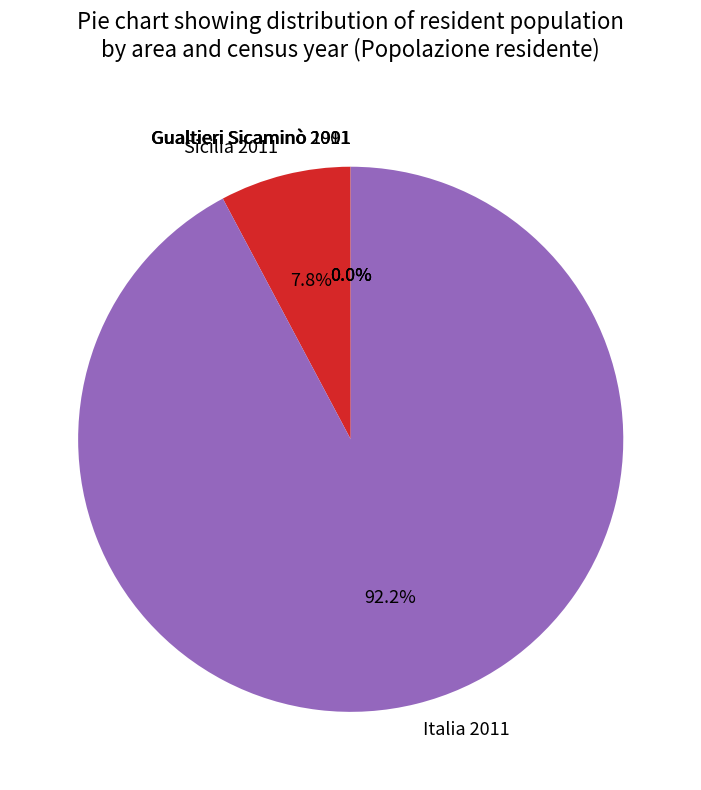

Which slice is the largest?

Italia 2011